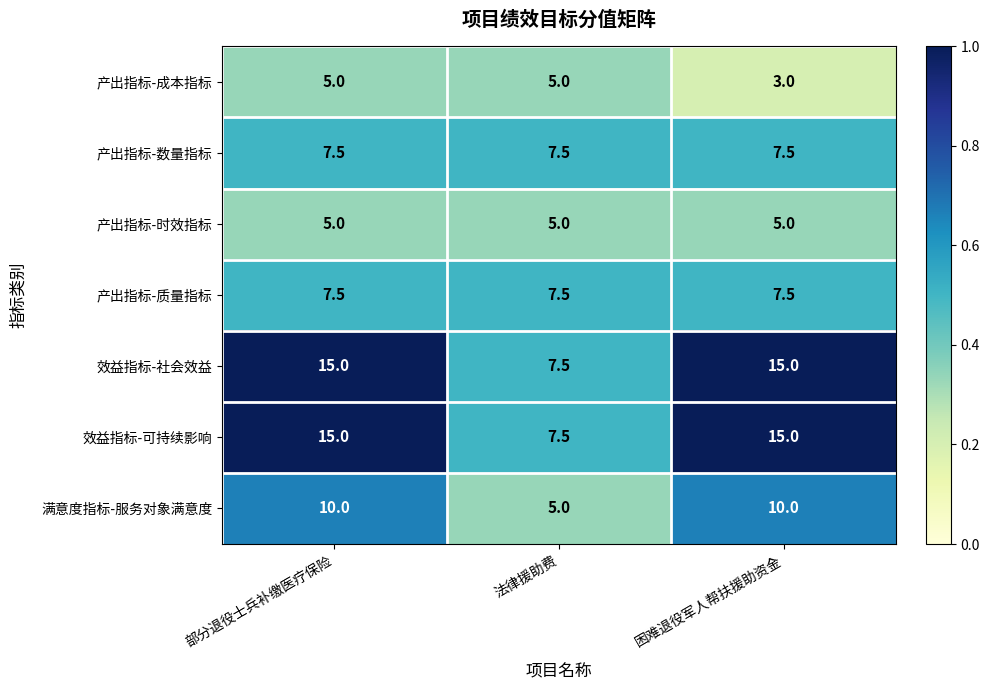

At which category is the sum across all series the highest?

部分退役士兵补缴医疗保险